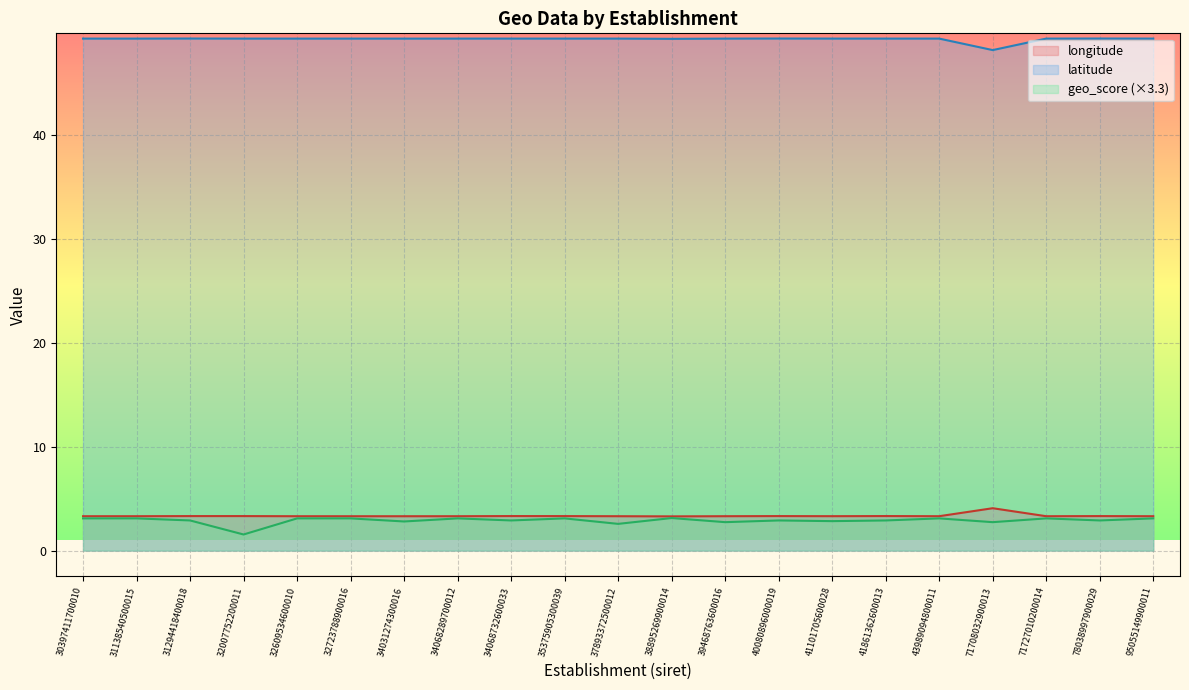

What is the value of the longitude point at the 6th from the left?

3.3